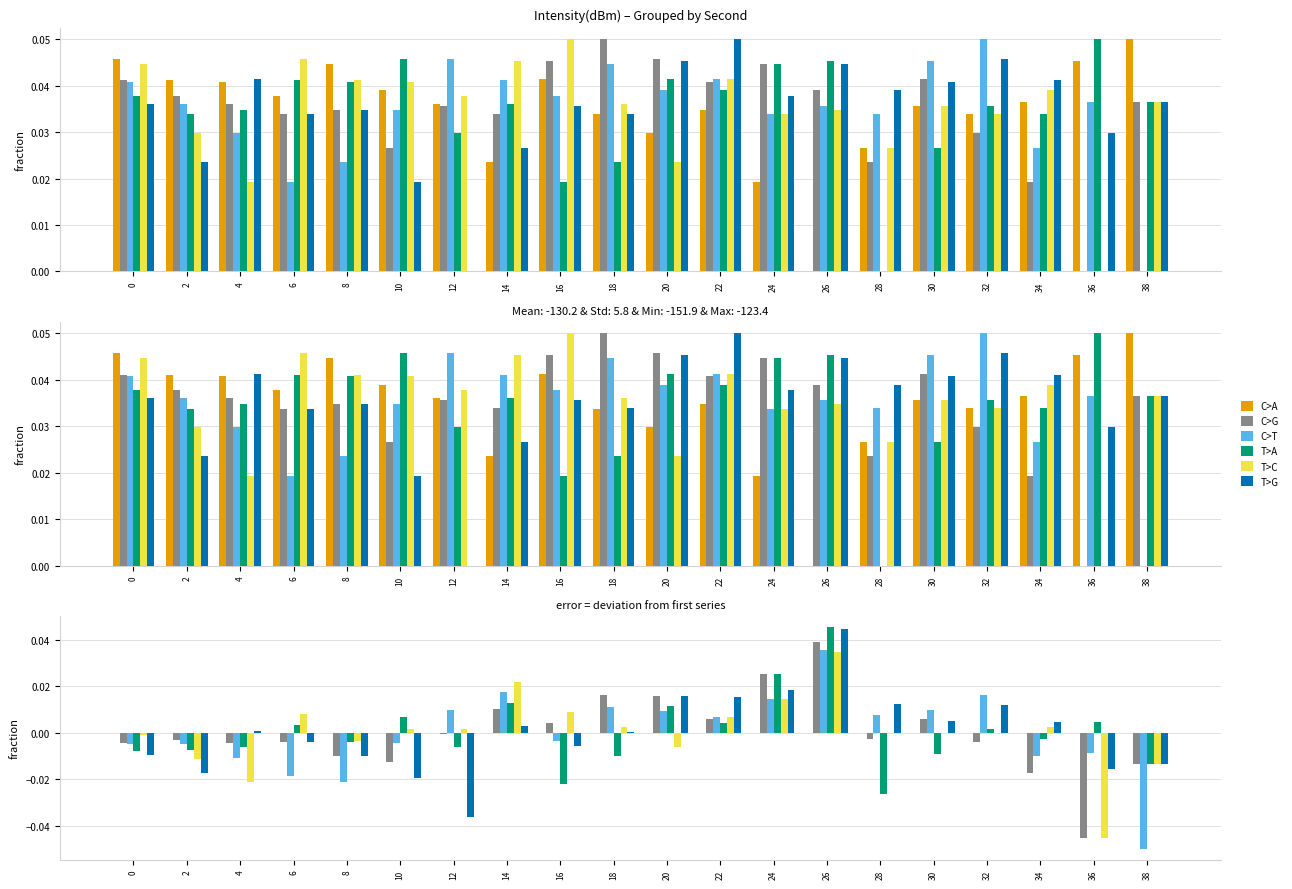

At 10, list the series in order from largest to smallest.

T>A, T>C, C>A, C>T, C>G, T>G